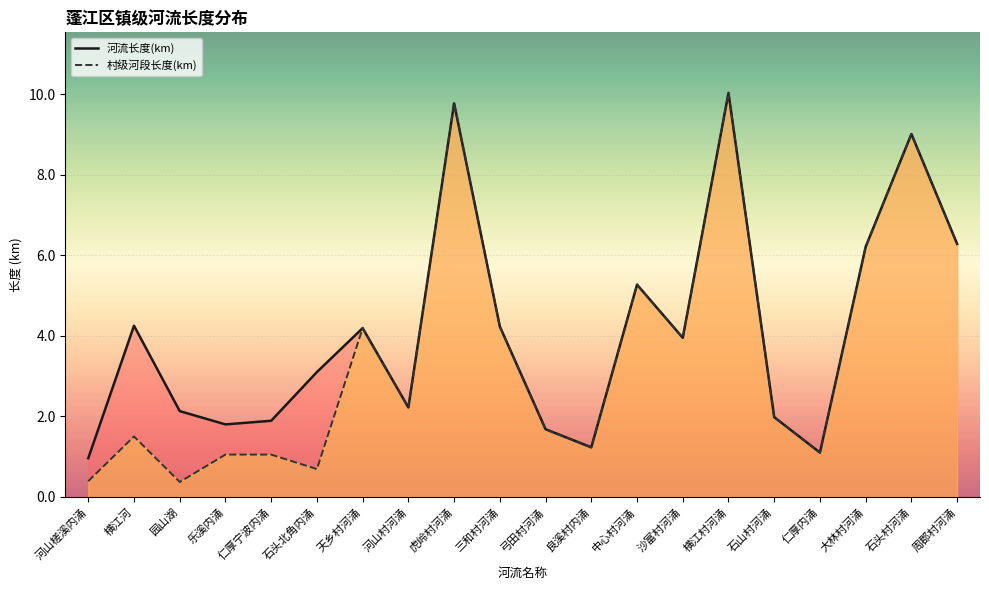

Reading right to left, transcribe all the data shown in this chart.

河流长度(km): 周郡村河涌=6.3	石头村河涌=9.0	大林村河涌=6.2	仁厚内涌=1.1	石山村河涌=2.0	横江村河涌=10.0	沙富村河涌=4.0	中心村河涌=5.3	良溪村内涌=1.2	弓田村河涌=1.7	三和村河涌=4.2	虎岭村河涌=9.8	河山村河涌=2.2	天乡村河涌=4.2	石头北角内涌=3.1	仁厚宁波内涌=1.9	乐溪内涌=1.8	园山湖=2.1	横江河=4.2	河山槎溪内涌=1.0
村级河段长度(km): 周郡村河涌=6.3	石头村河涌=9.0	大林村河涌=6.2	仁厚内涌=1.1	石山村河涌=2.0	横江村河涌=10.0	沙富村河涌=4.0	中心村河涌=5.3	良溪村内涌=1.2	弓田村河涌=1.7	三和村河涌=4.2	虎岭村河涌=9.8	河山村河涌=2.2	天乡村河涌=4.2	石头北角内涌=0.7	仁厚宁波内涌=1.1	乐溪内涌=1.1	园山湖=0.4	横江河=1.5	河山槎溪内涌=0.4